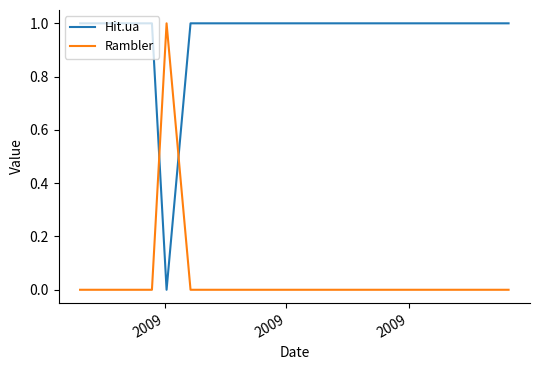

After their last crossing, which series has the higher values: Rambler or Hit.ua?

Hit.ua